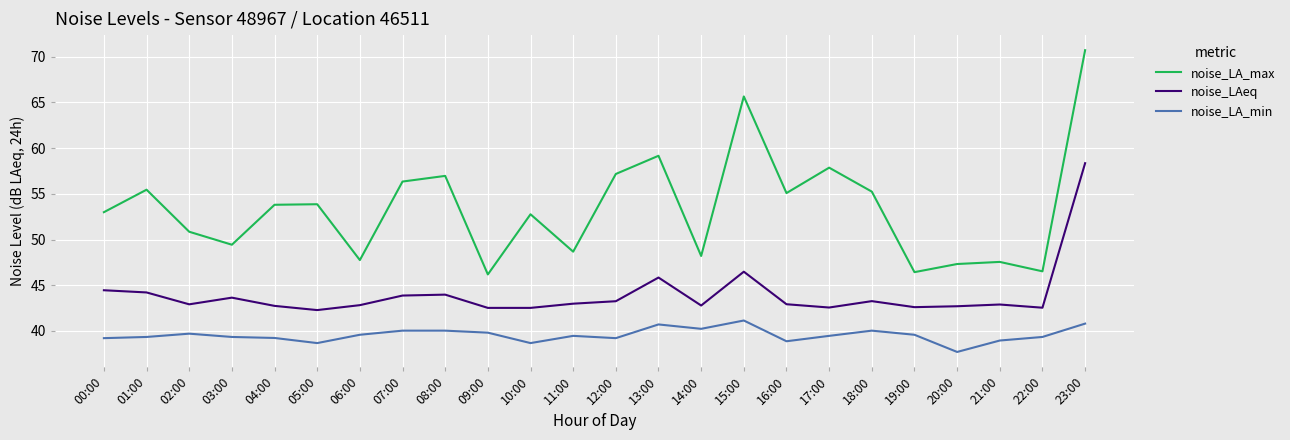

True or false: noise_LA_max and noise_LA_min intersect in this chart.

False